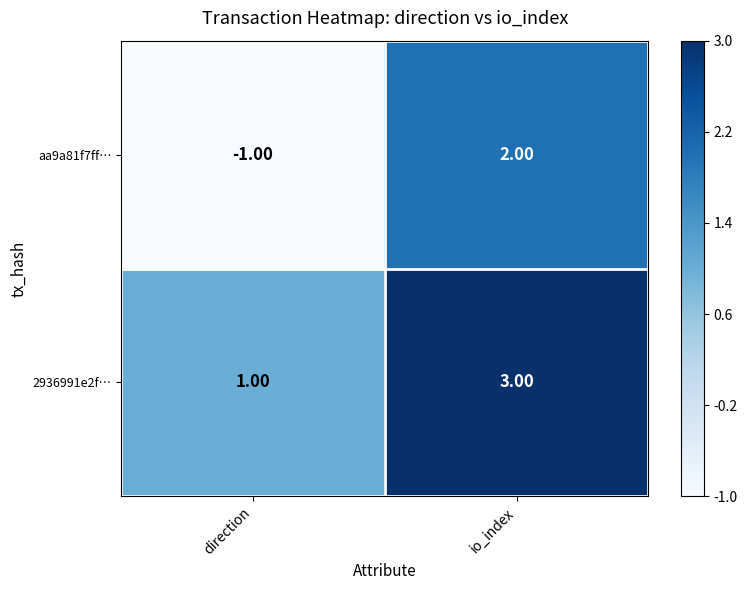

What is the difference between the maximum and minimum values in the aa9a81f7ff… series?

3